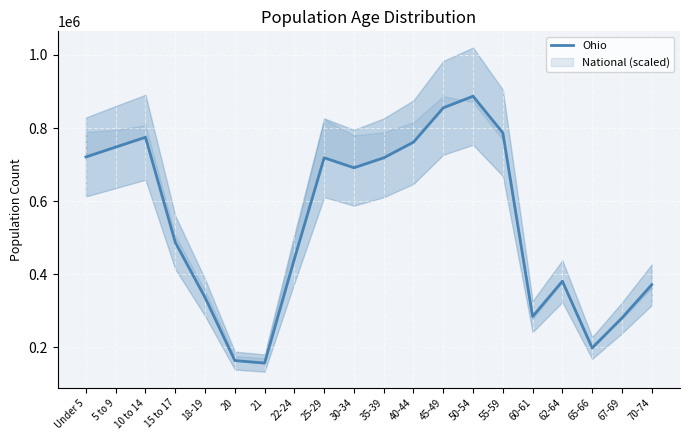

What is the greatest value displayed?

887057